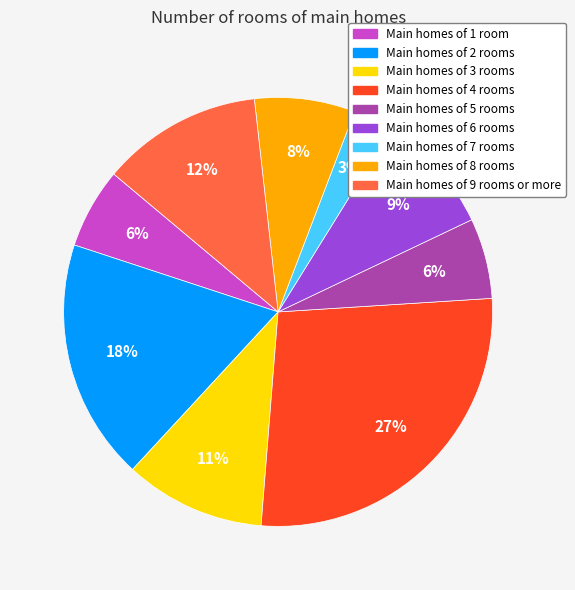

To the nearest percent, what is the average slice percentage?

11%